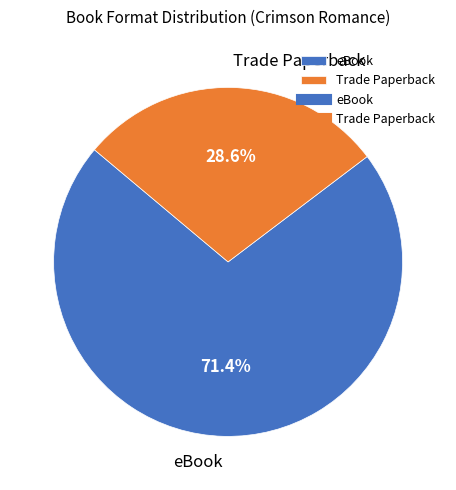

Does eBook represent more than half of the total?

Yes